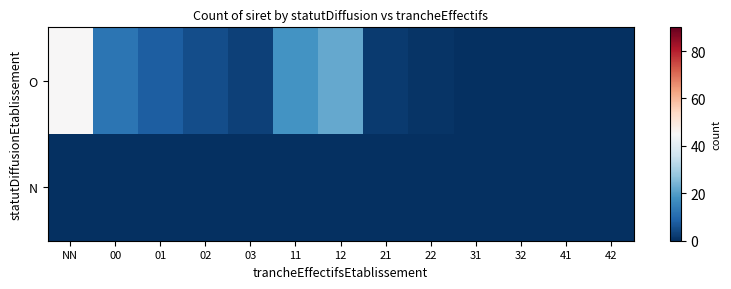

Between 22 and 00, which is larger?

00